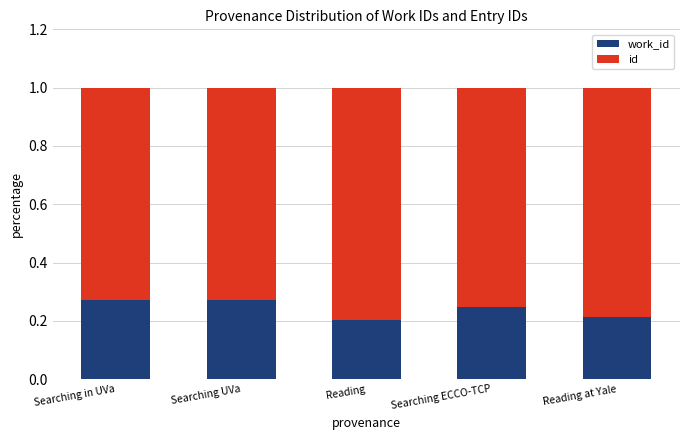

What is the total value across all series at Reading at Yale?

1.0